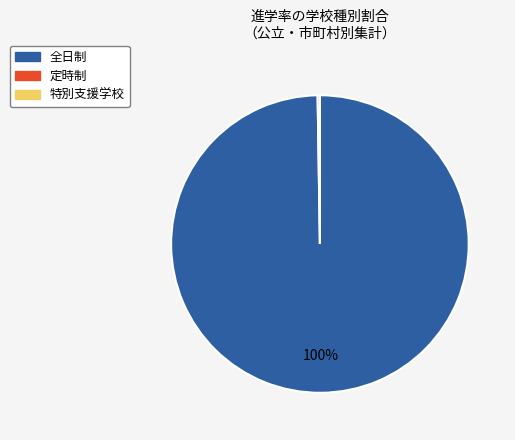

Is there a majority slice in this chart?

Yes